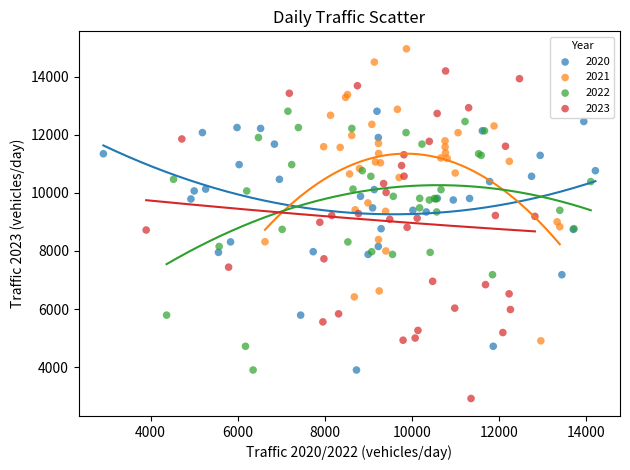

Which series has the widest spread of Y values?

2023